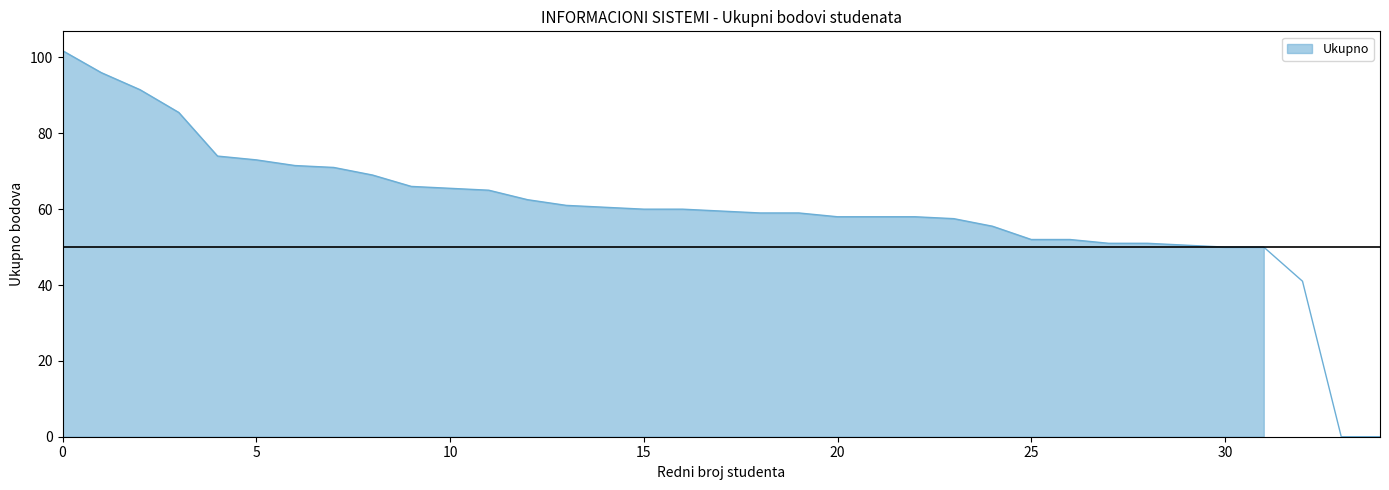

What is the maximum value shown in the chart?

101.8